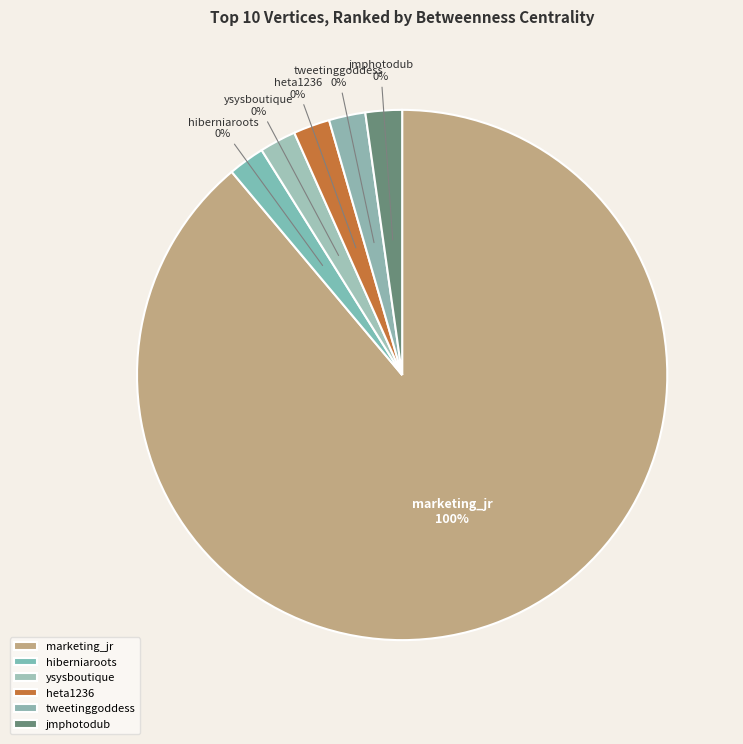

To the nearest percent, what is the average slice percentage?

17%